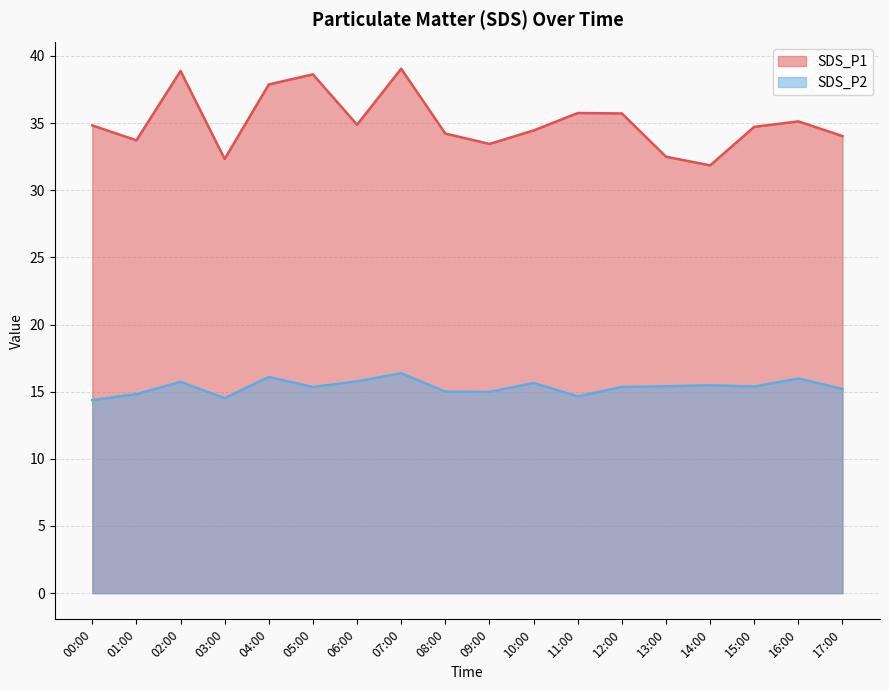

How many categories are shown in the chart?

18